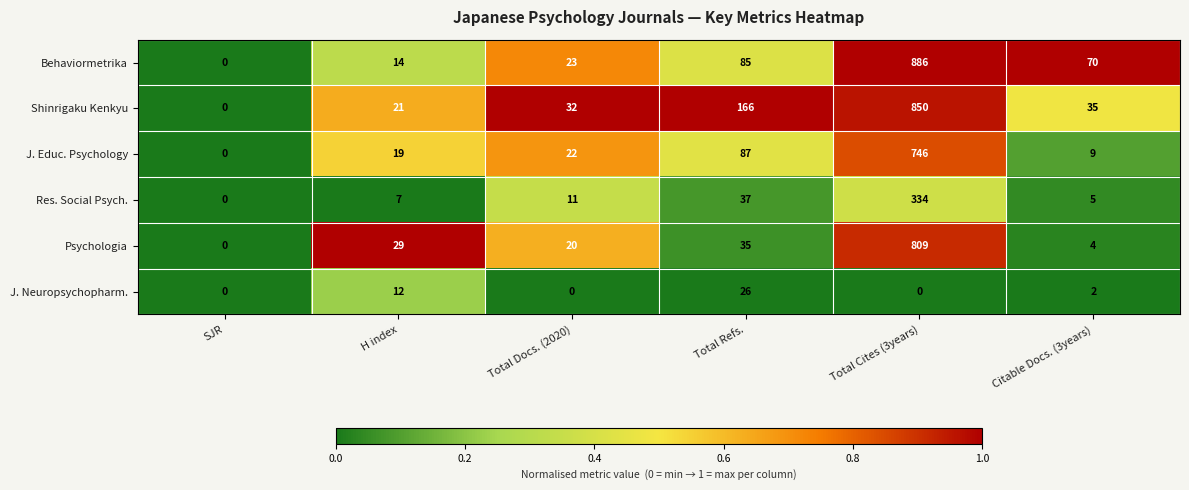

Which series has the largest total across all categories?

Shinrigaku Kenkyu